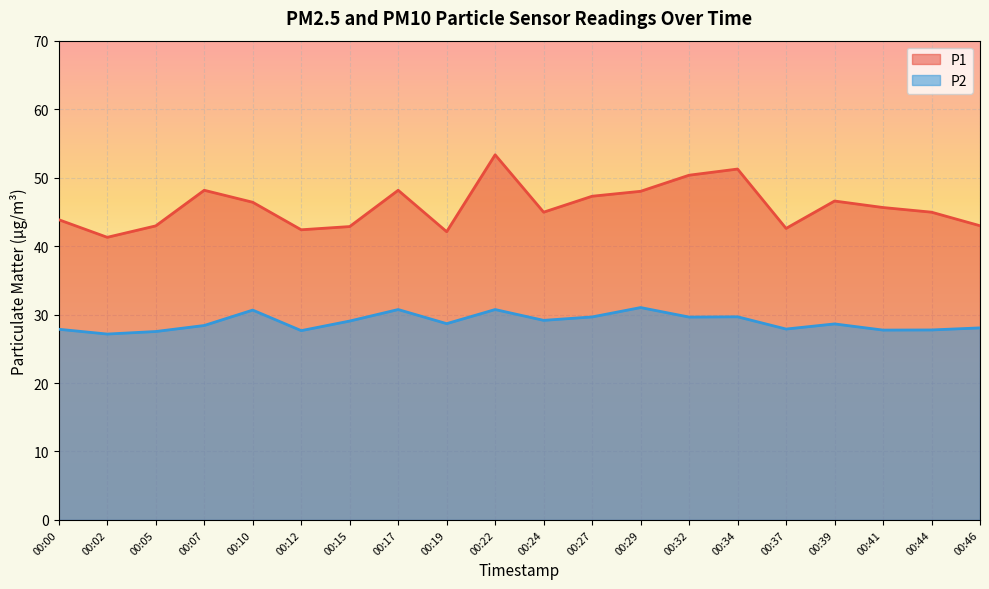

Where is the first local minimum for P2?

00:02